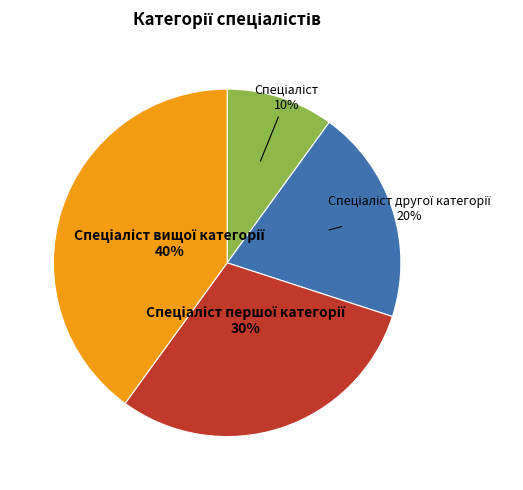

Is there any slice that represents more than half of the pie?

No